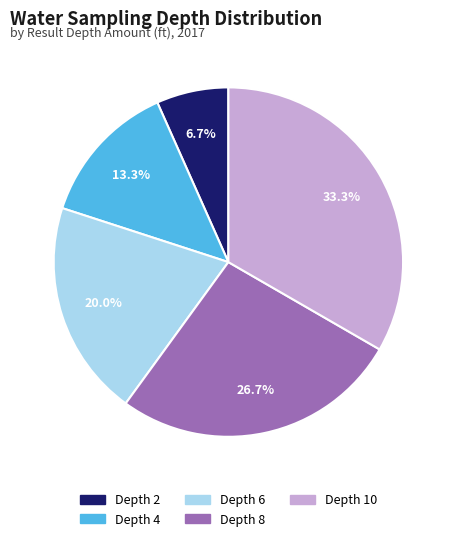

Between Depth 8 and Depth 4, which is larger?

Depth 8